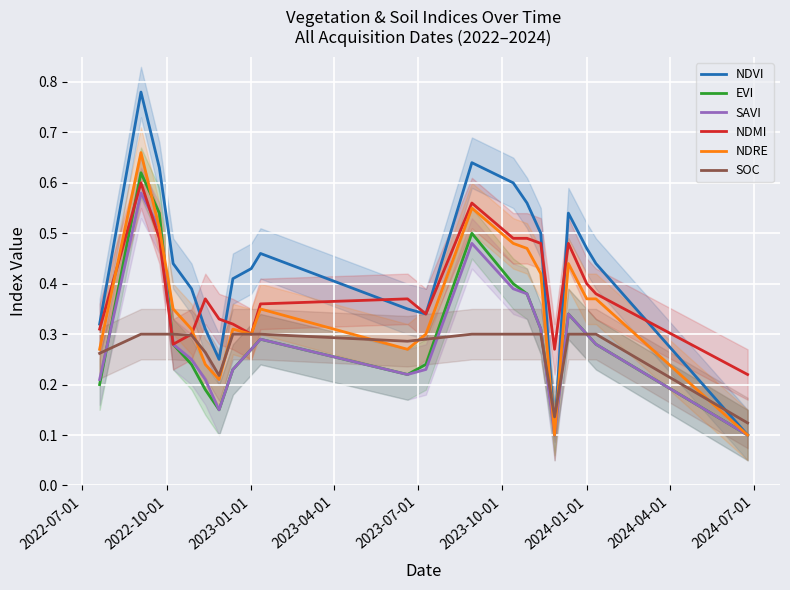

Is it true that NDRE equals 0.2 at 2024-01-01?

False